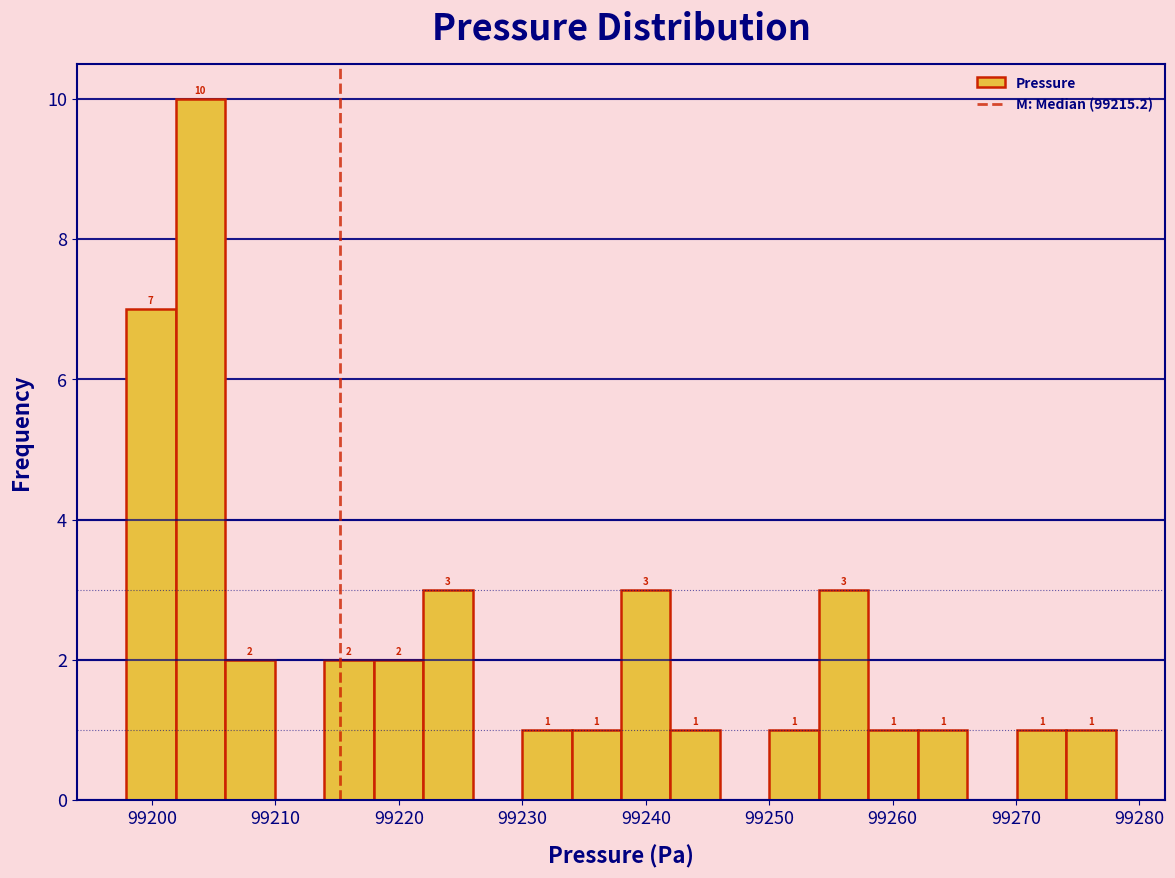

Which range on the x-axis has the tallest bar?

99202 to 99206